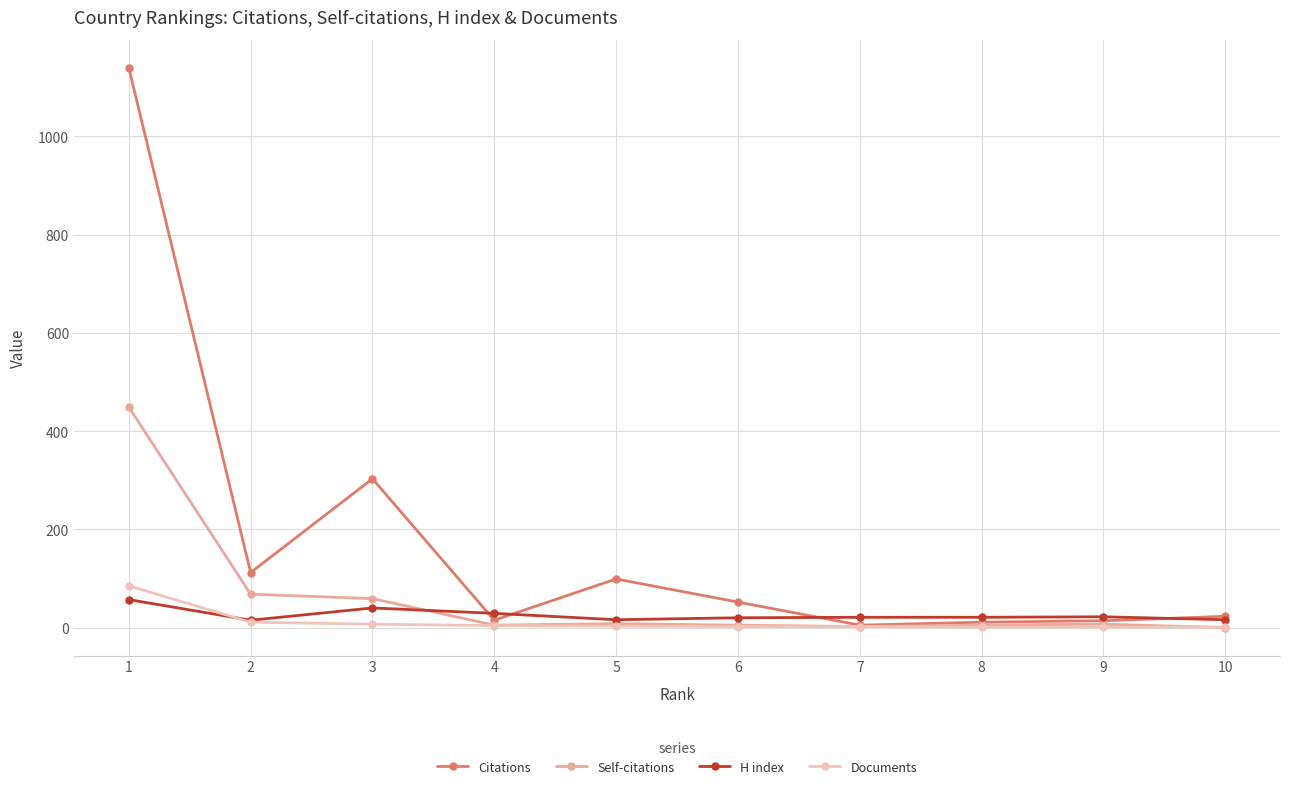

What is the value of the Self-citations point at the 2nd from the left?

68